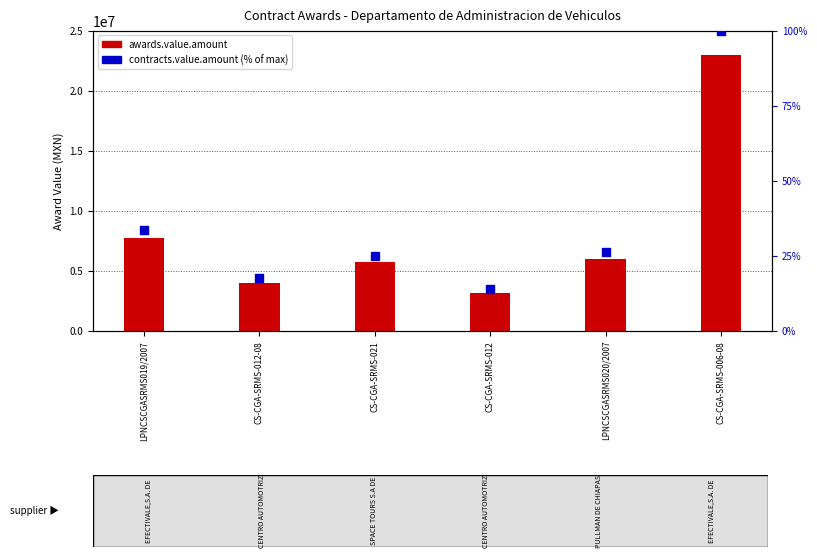

Which series has the widest spread of Y values?

awards.value.amount